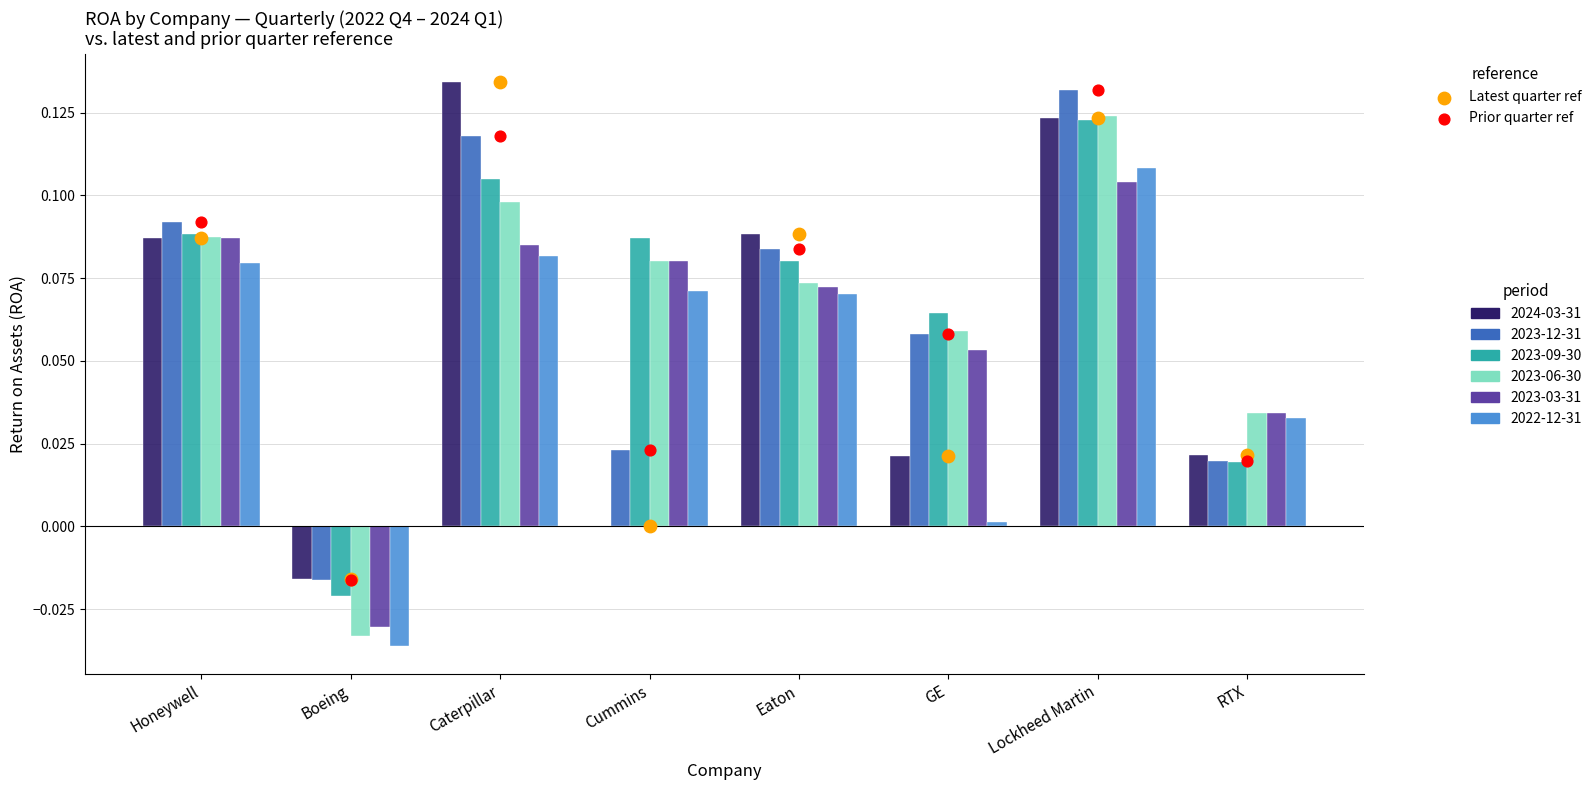

What is the total value across all series at Eaton?

0.2